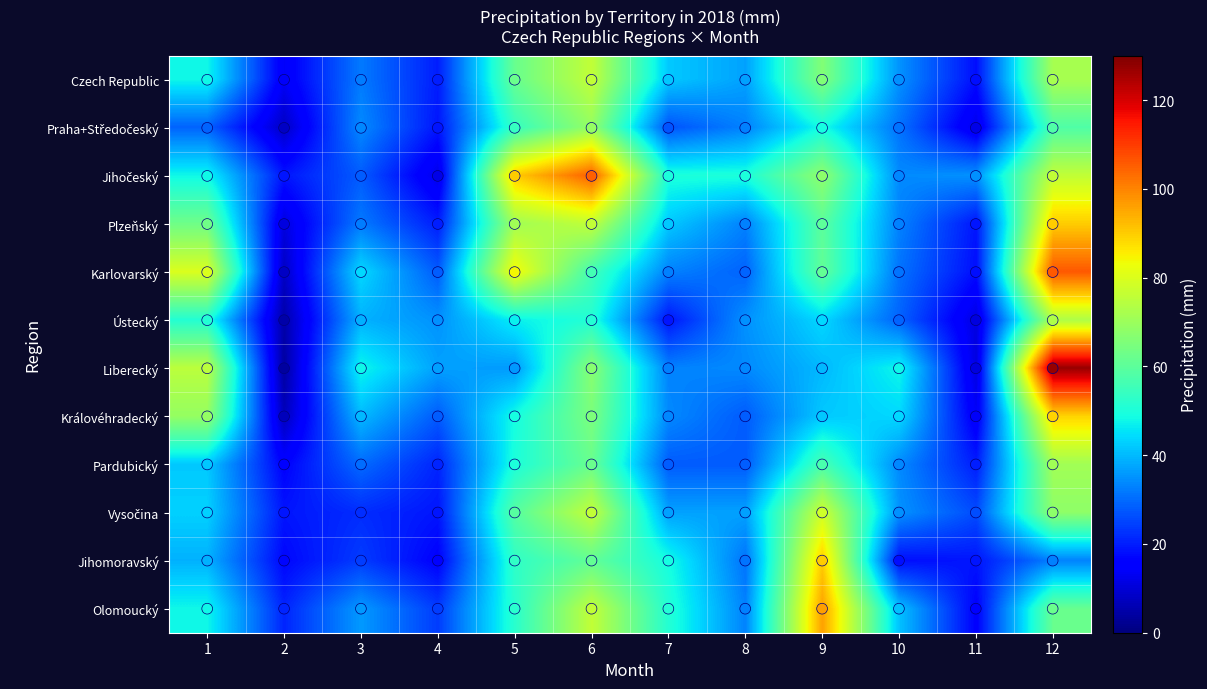

What is the difference between the maximum and minimum values in the Praha+Středočeský series?

61